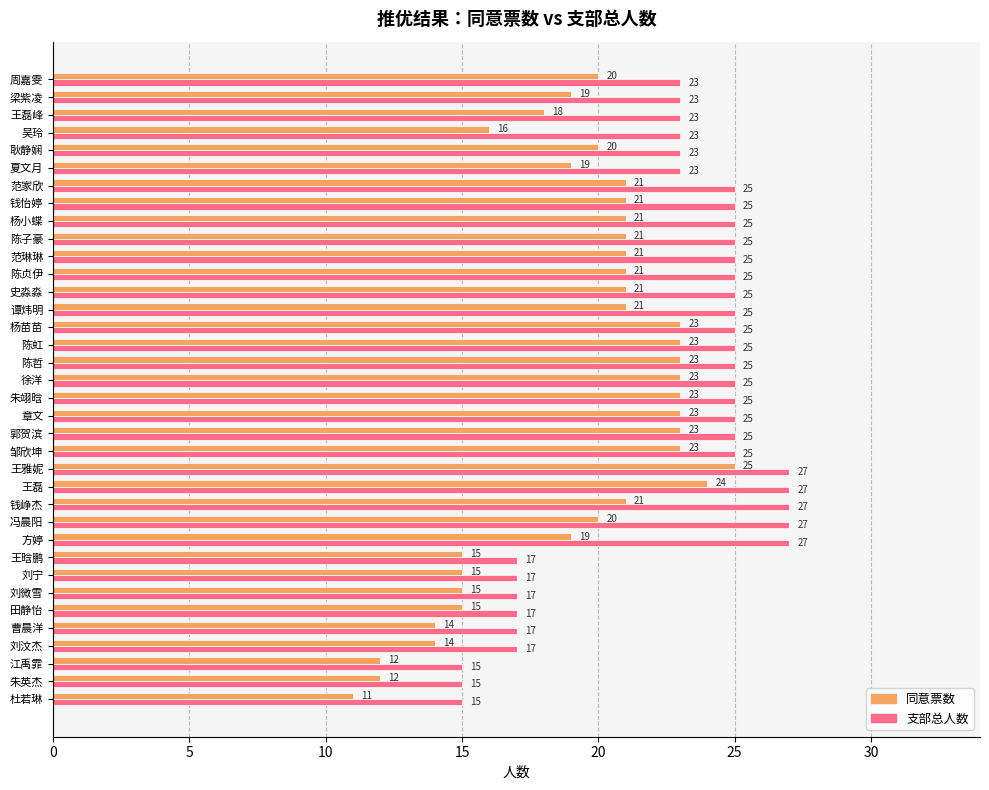

What is the highest value of the 同意票数 series?

25